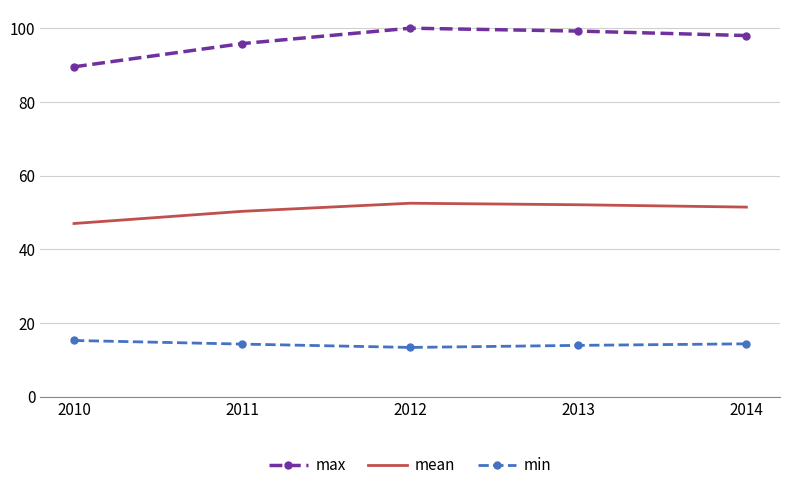

What is the total value across all series at 2010?

151.8